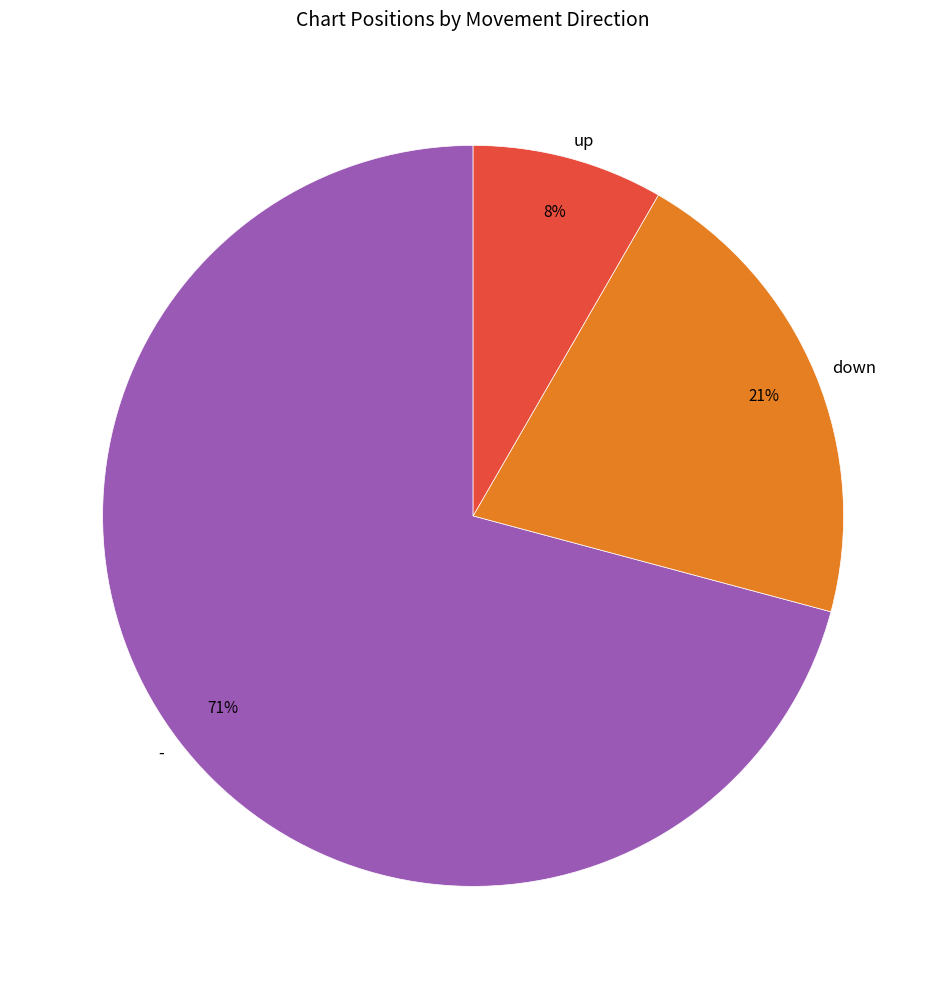

Which category accounts for the majority?

-